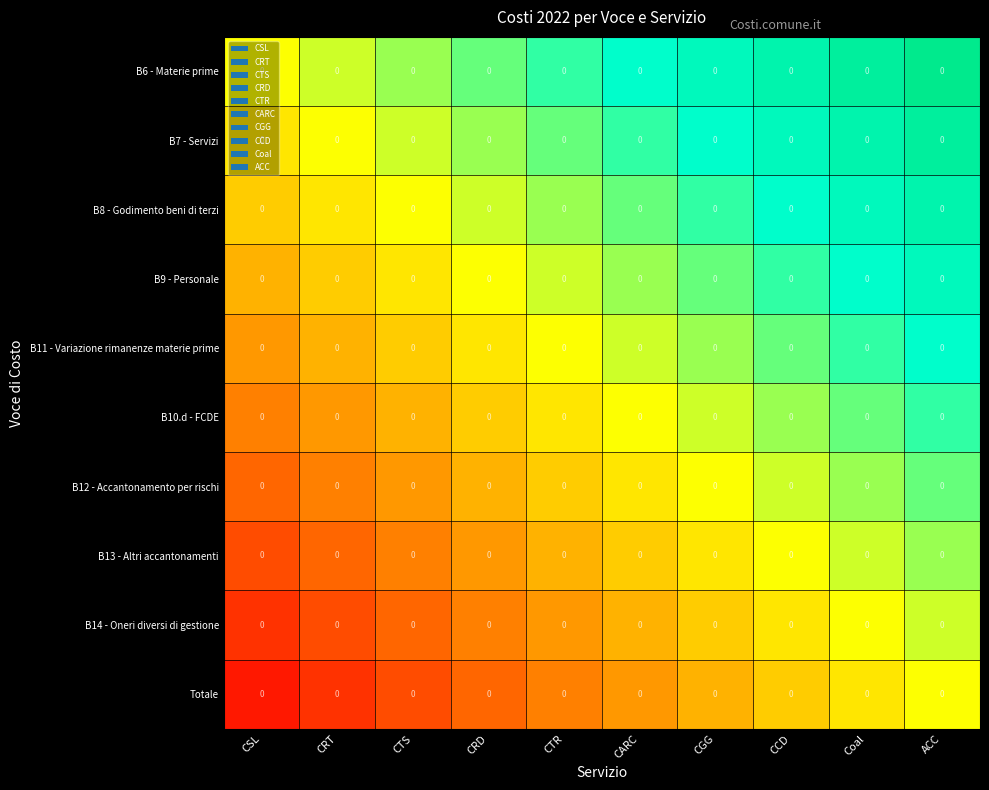

How many distinct data groups are displayed?

10